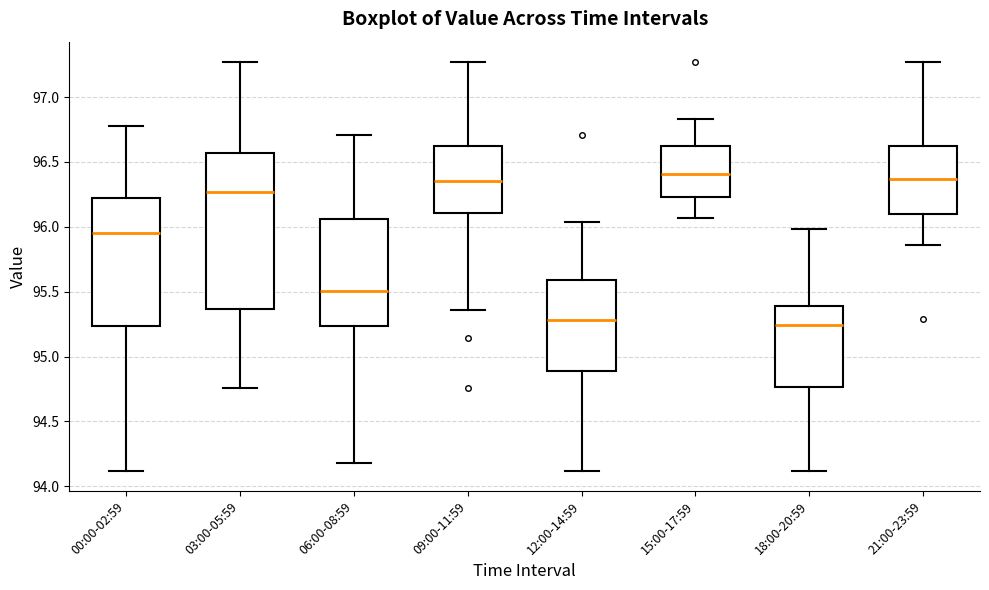

Where does the median line of the box for 00:00-02:59 sit on the y-axis? The values are not printed on the chart, so give them approximately, as read against the axis.

95.95